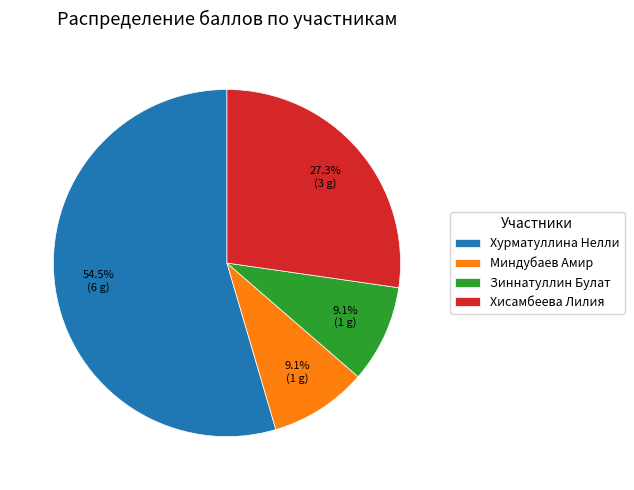

To the nearest percent, what is the combined percentage of Хисамбеева Лилия and Зиннатуллин Булат?

36%